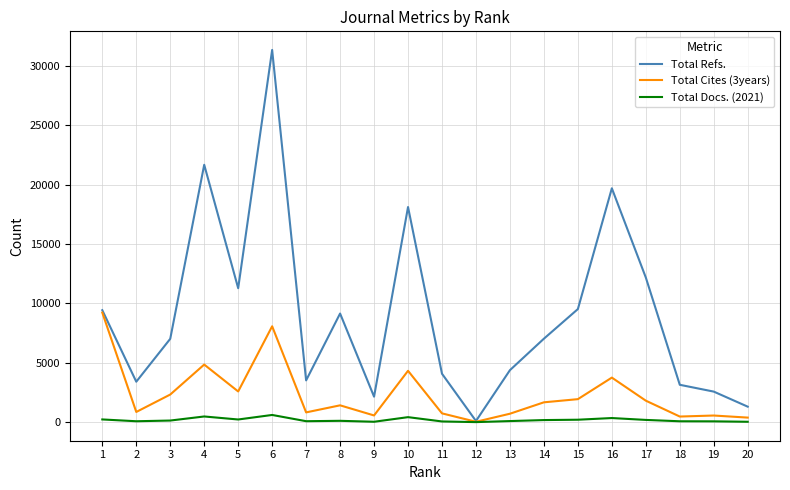

What is the total value across all series at 6?

40029